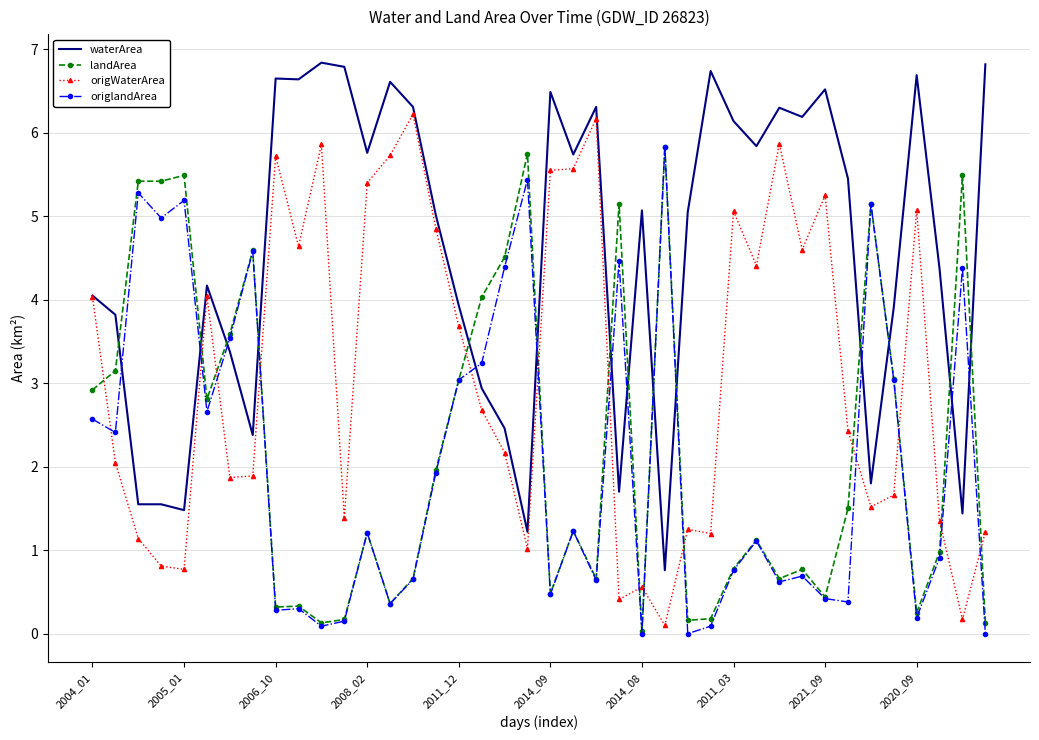

Which series has the largest total across all categories?

waterArea